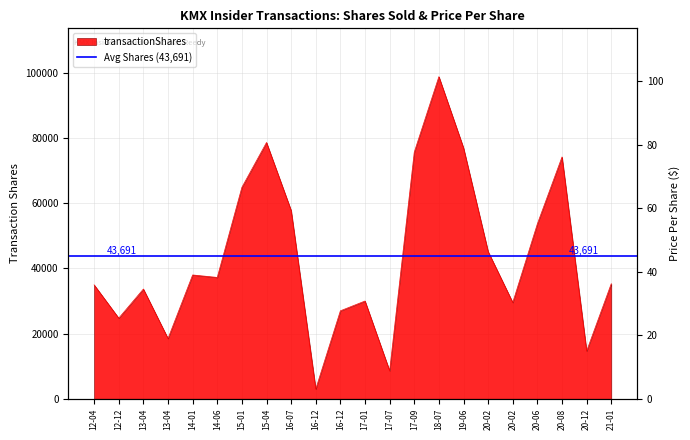

Does the chart display data point markers on the line(s)?

No